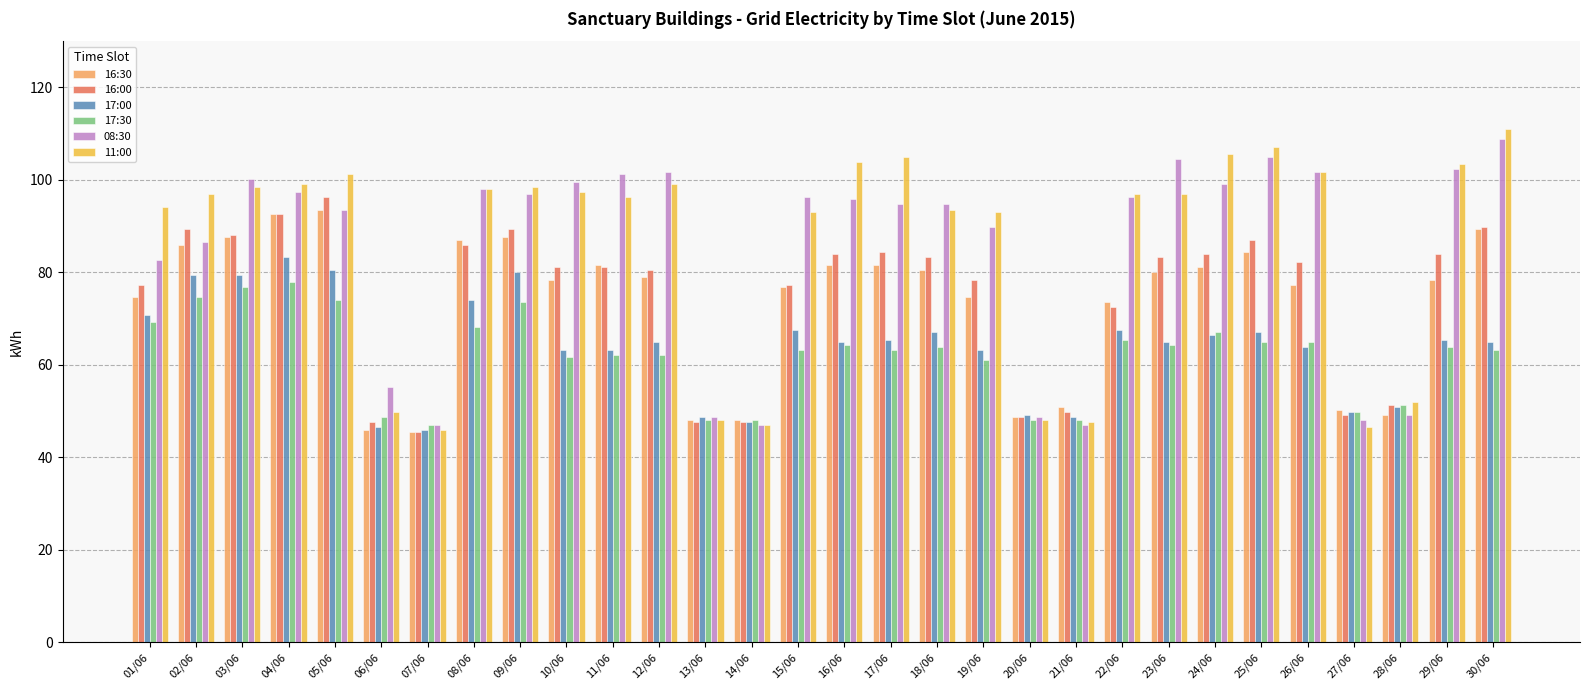

Which series has the largest range (max minus min)?

11:00